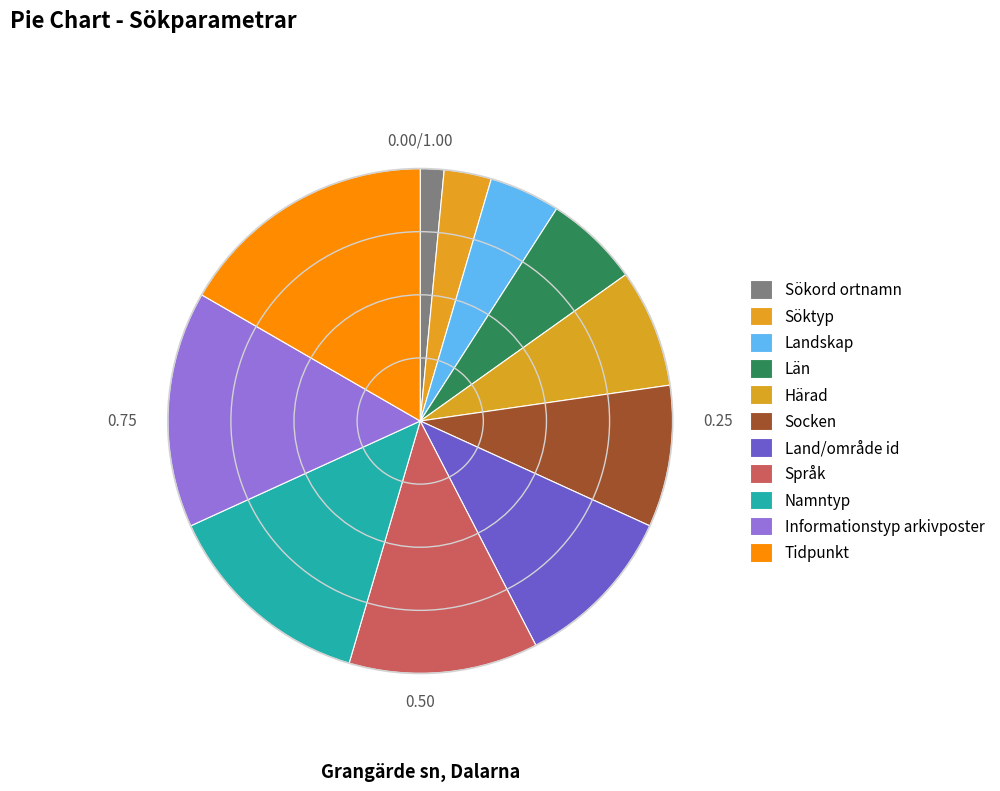

How many segments does this pie chart have?

11